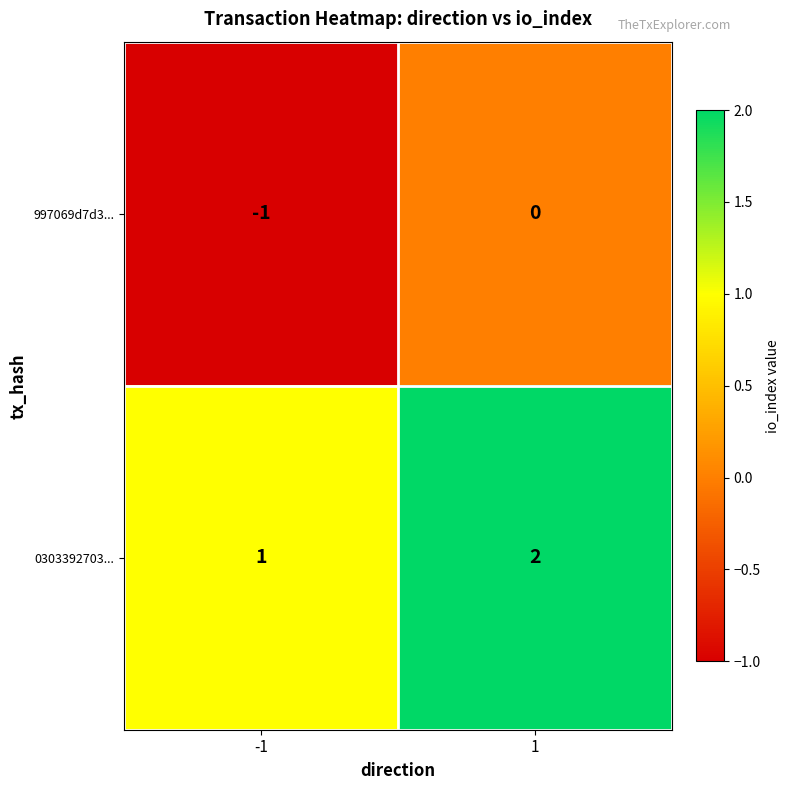

How many data points in 997069d7d3... are less than 0?

1